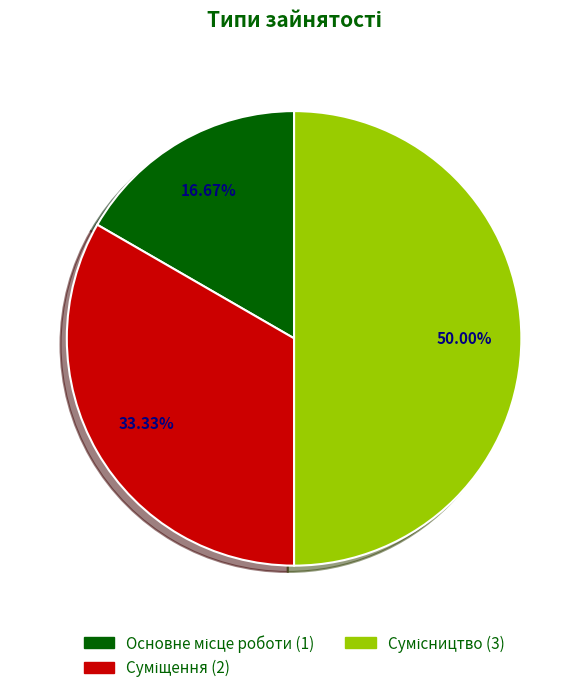

To the nearest percent, what is the difference between the largest and smallest slice percentages?

33%